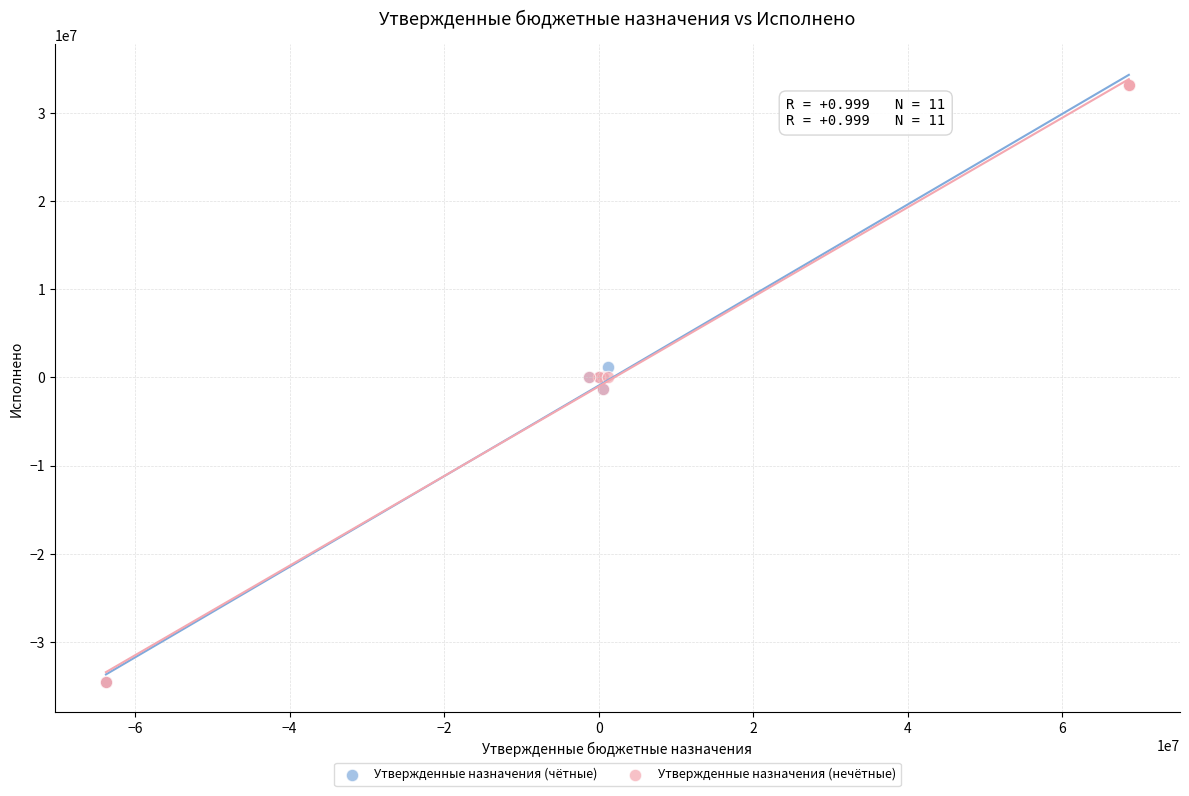

What are all the series names shown in the legend?

Утвержденные назначения (чётные), Утвержденные назначения (нечётные)